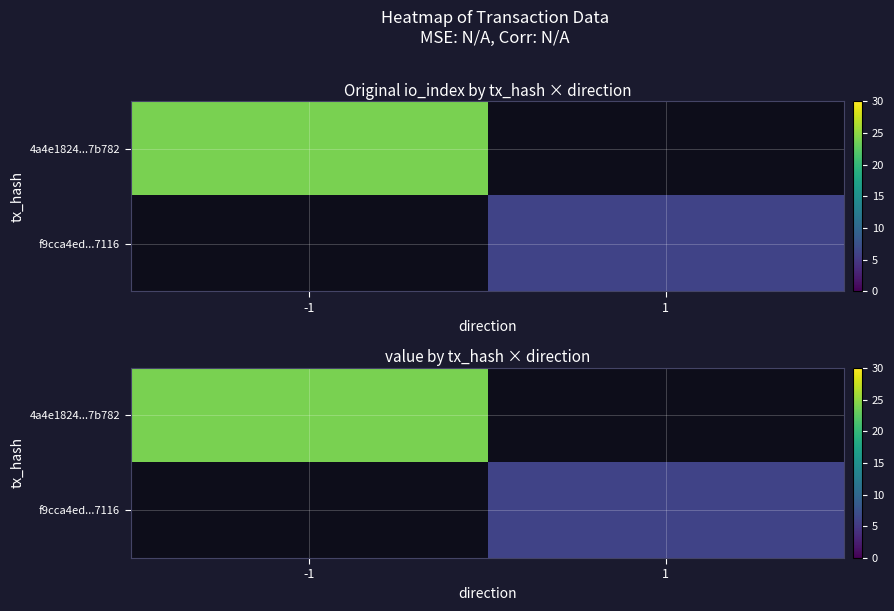

What is the minimum value shown in the chart?

6.0